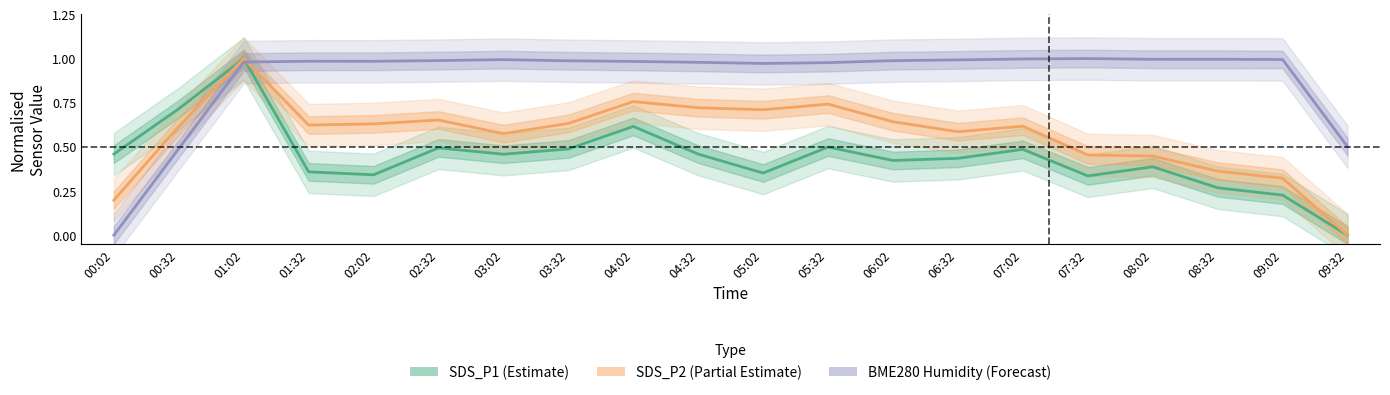

How many distinct data groups are displayed?

3